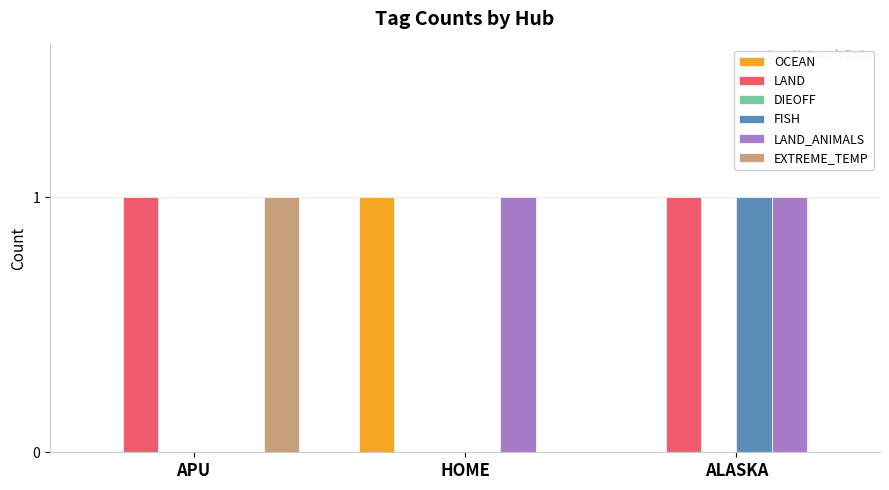

Reading right to left, extract all data points from this chart.

OCEAN: ALASKA=0	HOME=1	APU=0
LAND: ALASKA=1	HOME=0	APU=1
FISH: ALASKA=1	HOME=0	APU=0
LAND_ANIMALS: ALASKA=1	HOME=1	APU=0
EXTREME_TEMP: ALASKA=0	HOME=0	APU=1